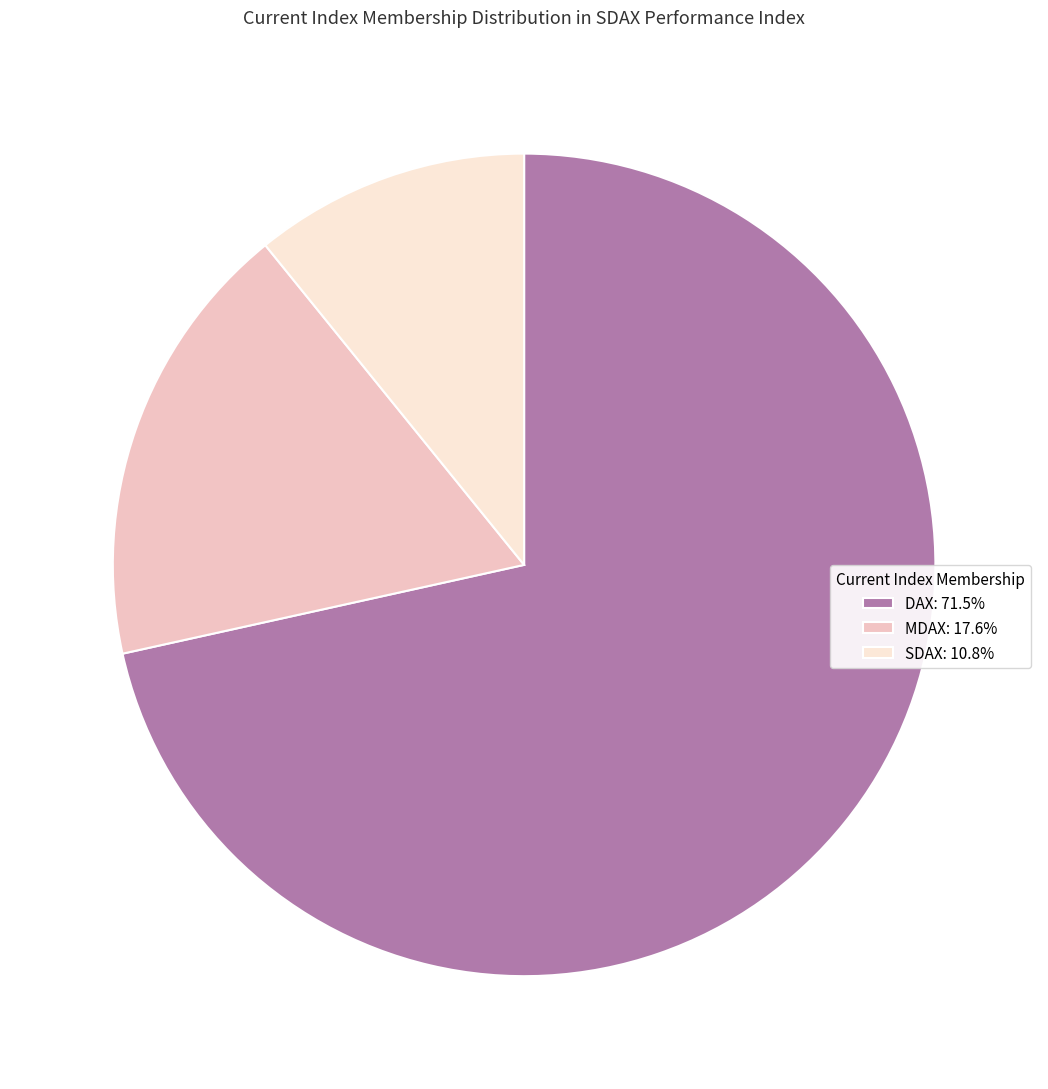

Is it true that MDAX is 22% of the pie?

False